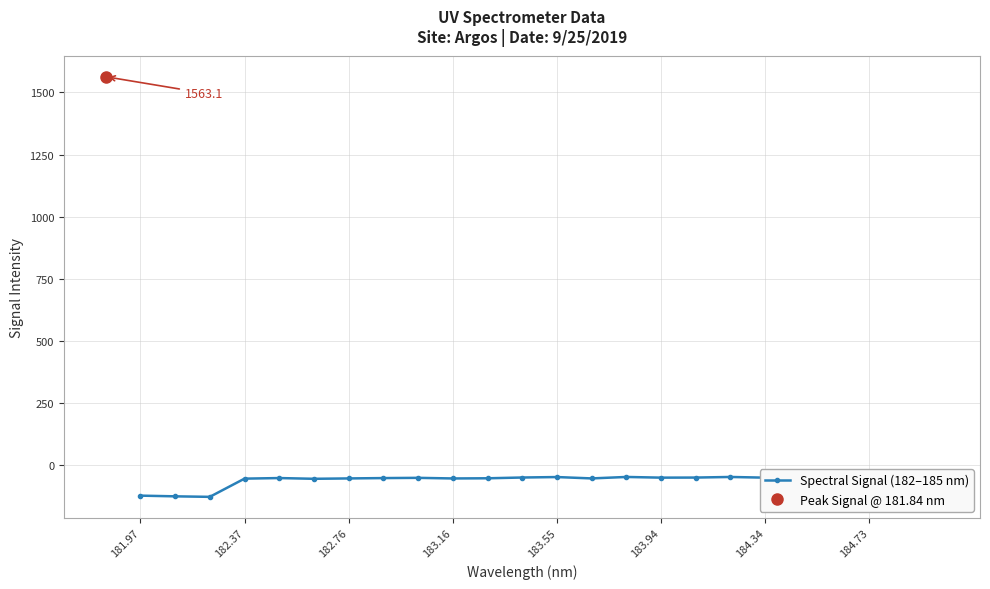

What is the value of the 3rd point from the left?

-127.6